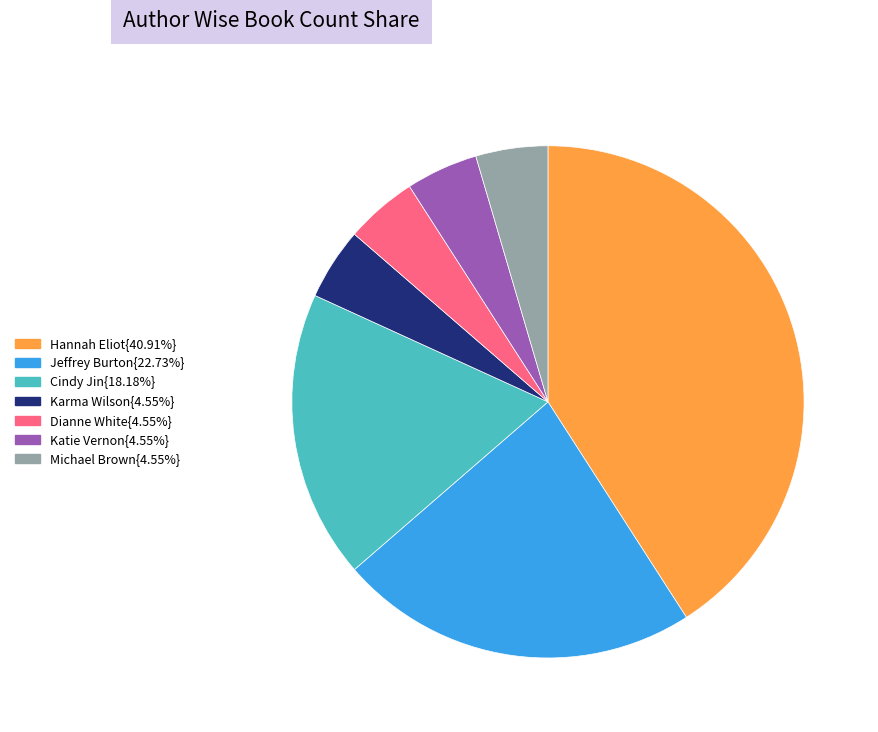

Approximately how many times larger is the value at Cindy Jin{18.18%} compared to Hannah Eliot{40.91%}?

0.4